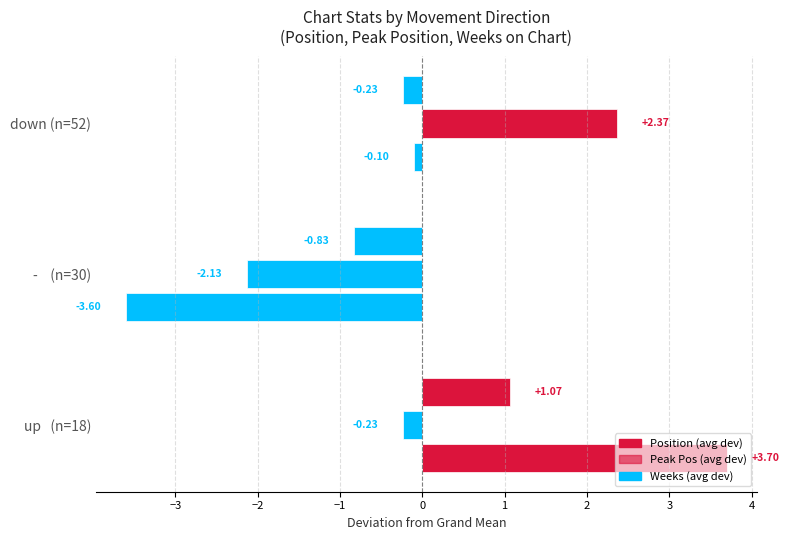

What is the value of the Position bar at the 1st from the left?

3.7